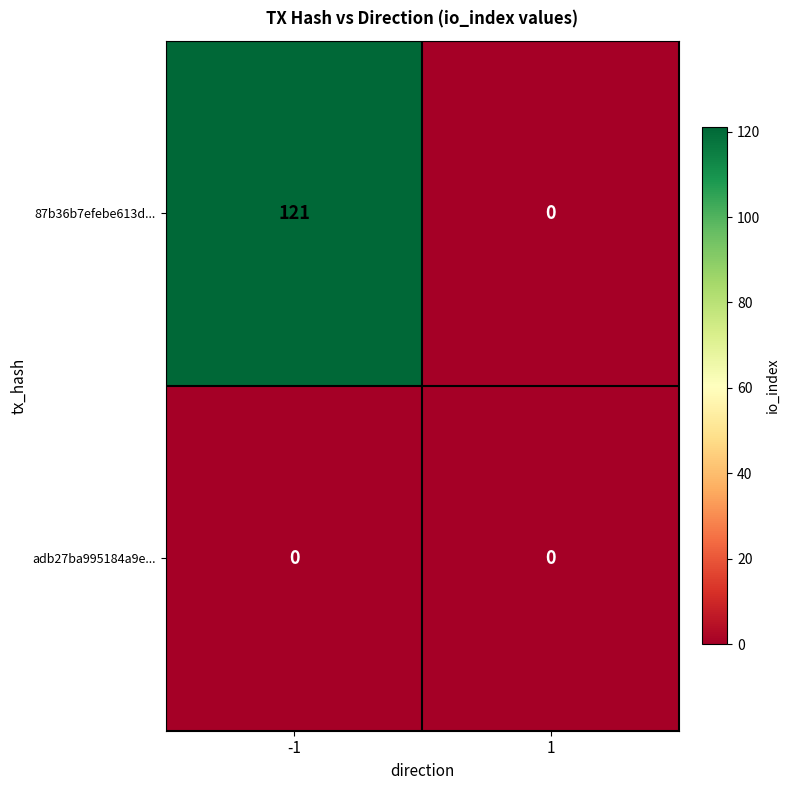

How many values in 87b36b7efebe613d... are above zero?

1